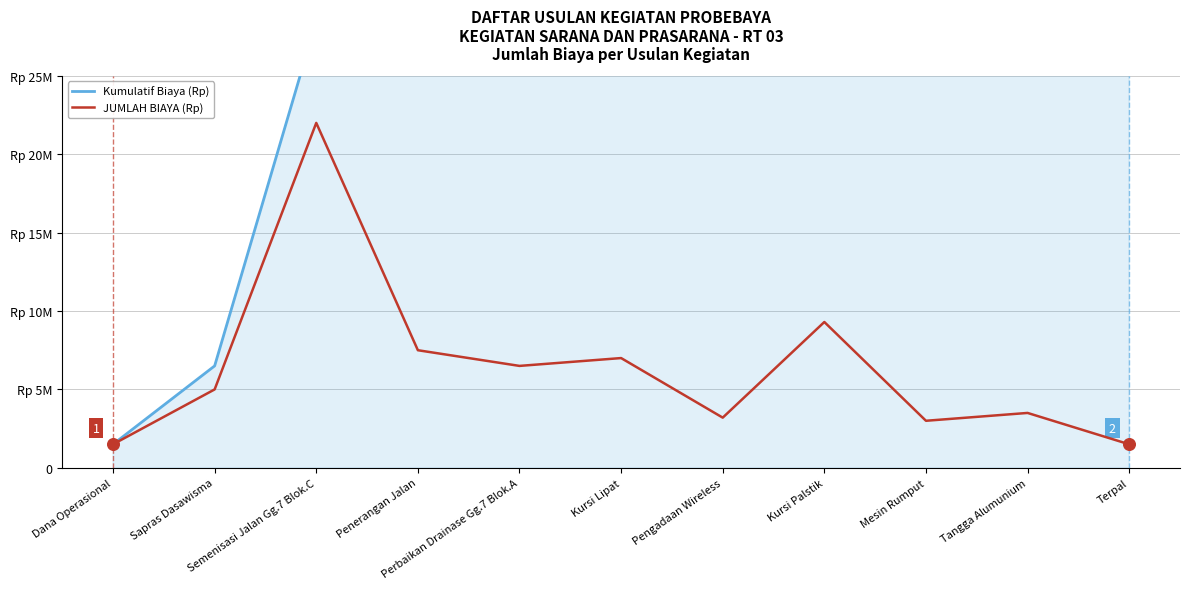

Which series reaches the maximum Y coordinate?

Kumulatif Biaya (Rp)